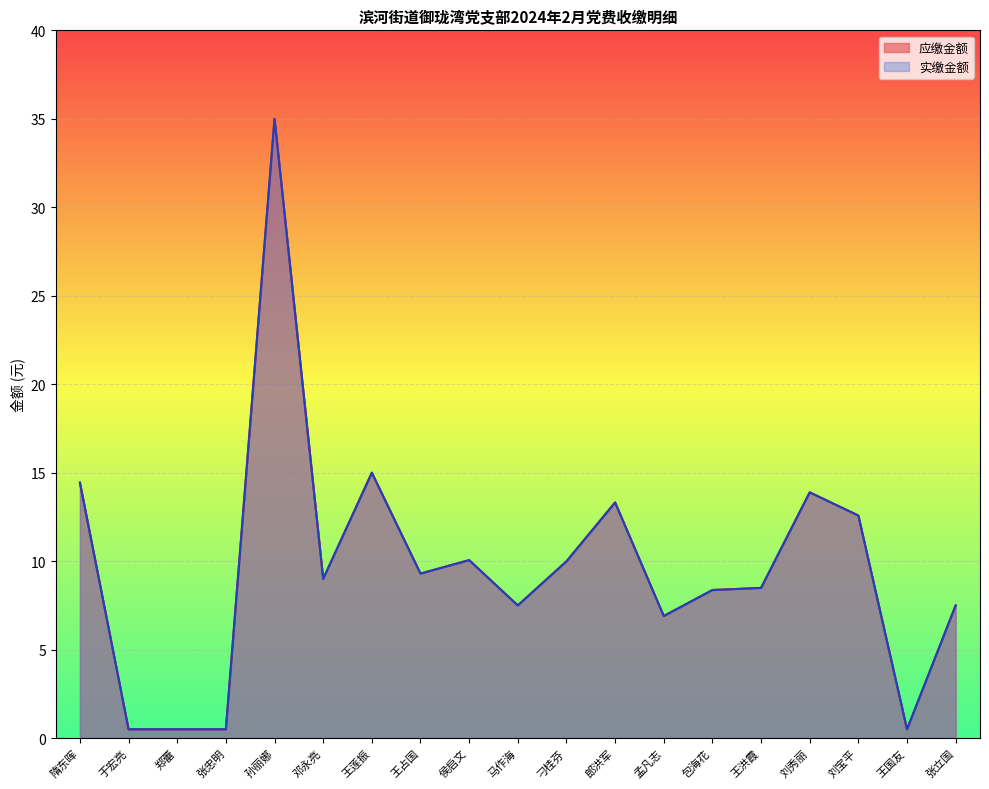

Between 于宏亮 and 邓永亮, which is larger?

邓永亮